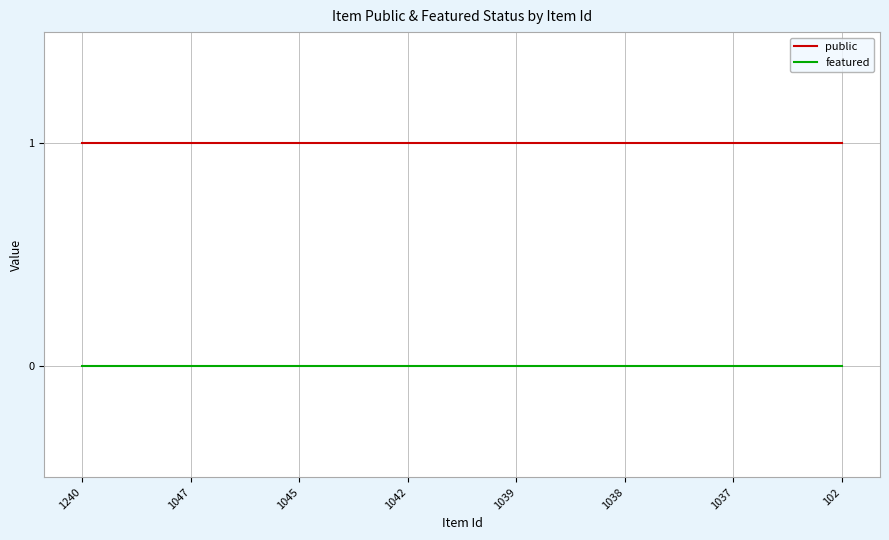

What is the average value of the public series?

1